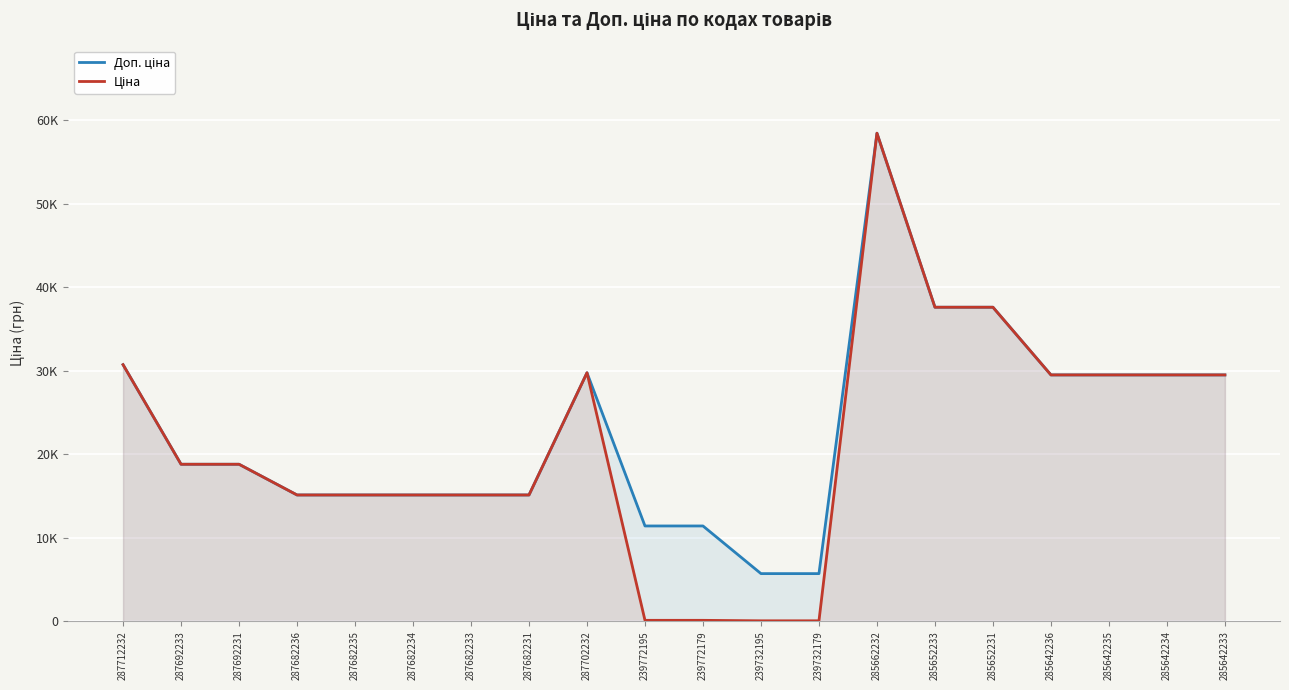

How many categories are shown in the chart?

20